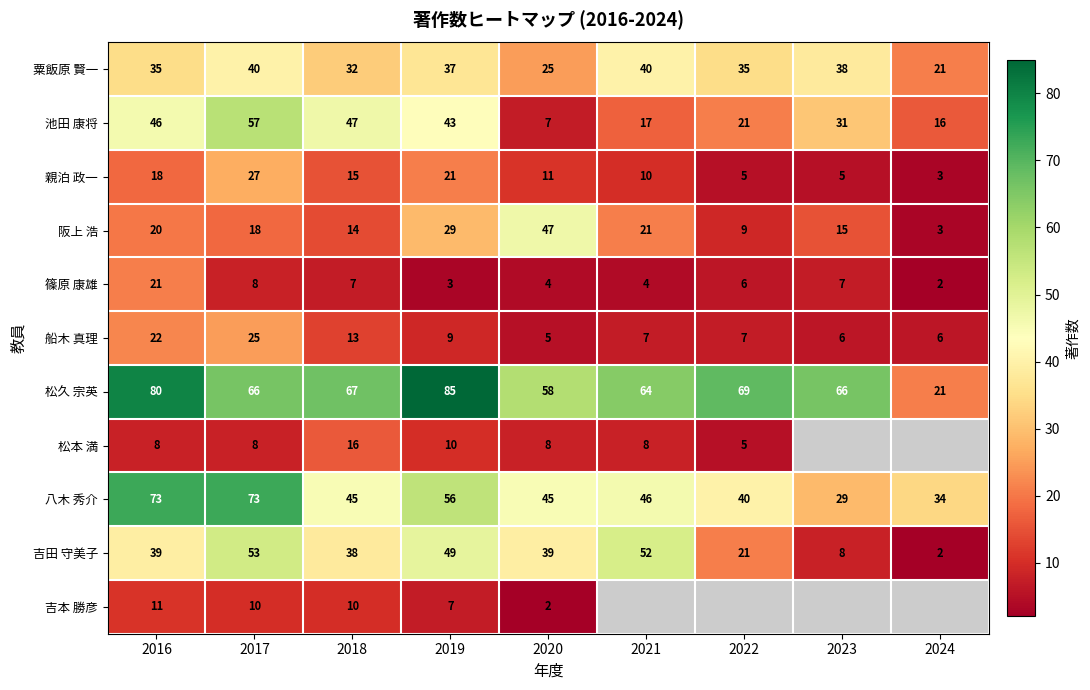

Rank the series at 2018 from lowest to highest value.

篠原 康雄, 吉本 勝彦, 船木 真理, 阪上 浩, 親泊 政一, 松本 満, 粟飯原 賢一, 吉田 守美子, 八木 秀介, 池田 康将, 松久 宗英